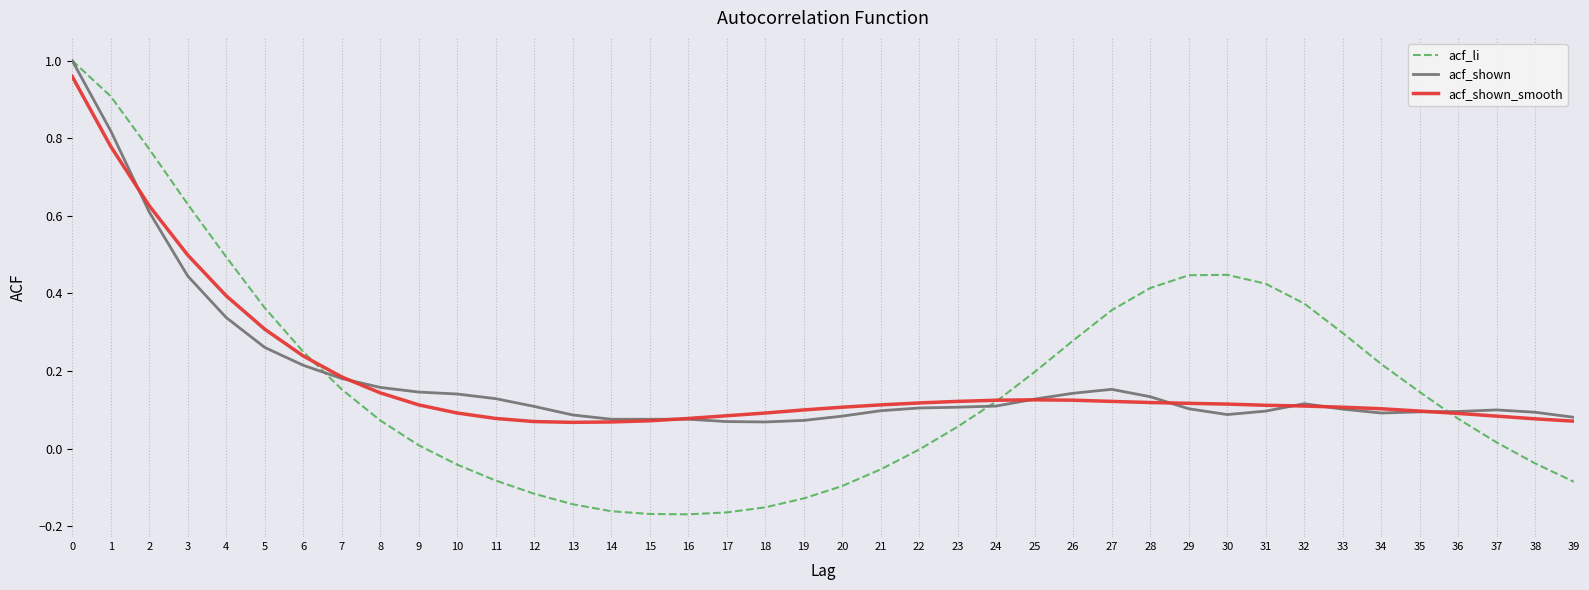

What is the difference between the acf_shown values at 36 and 0?

0.9